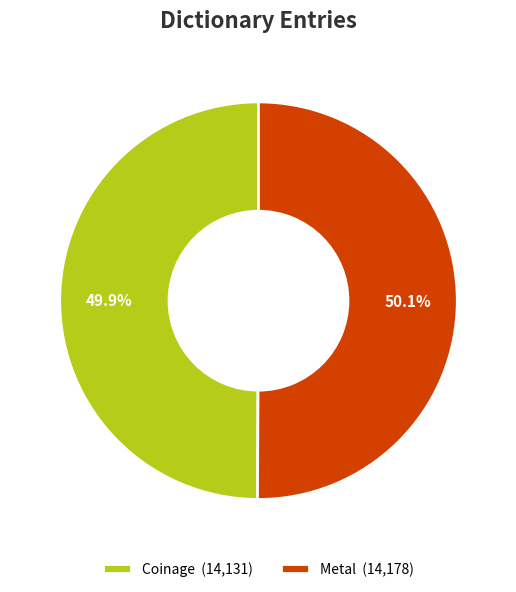

Is there a majority slice in this chart?

Yes